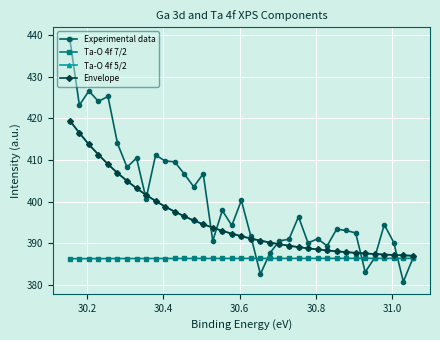

What is the highest value of the Ta-O 4f 5/2 series?

419.5